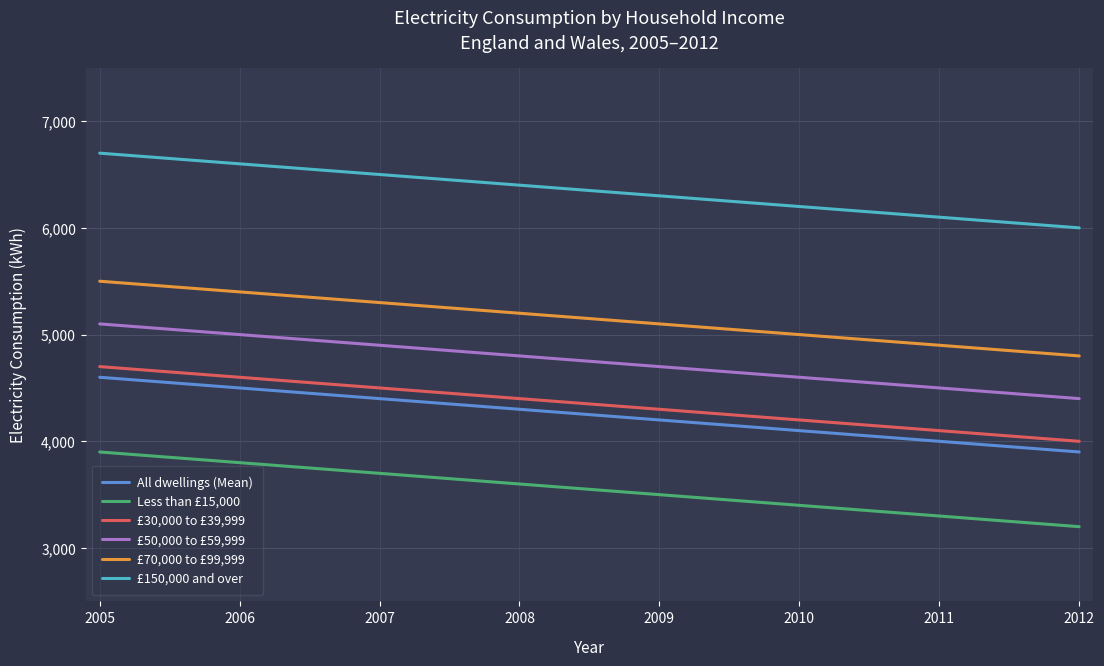

What is the total value across all series at 2011?

26900